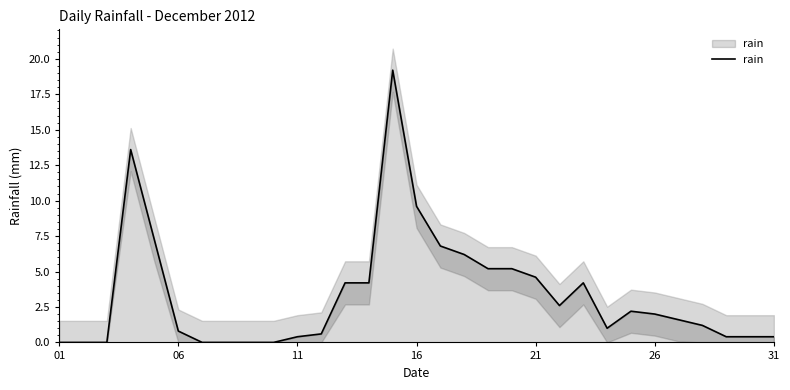

True or false: the data shows -6.1 at 06.

False